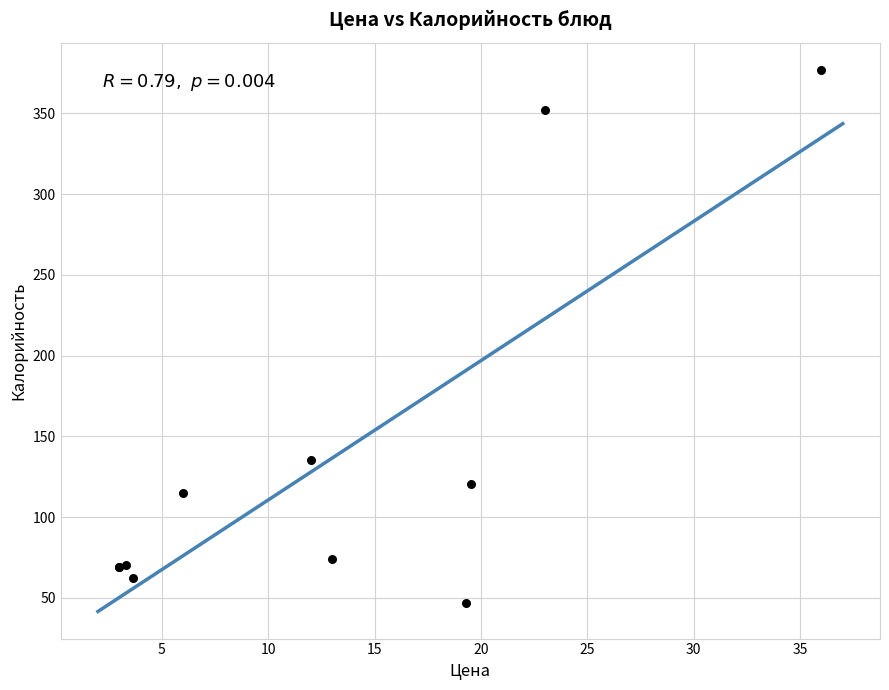

What Y value in the scatter plot is closest to 212?

135.4